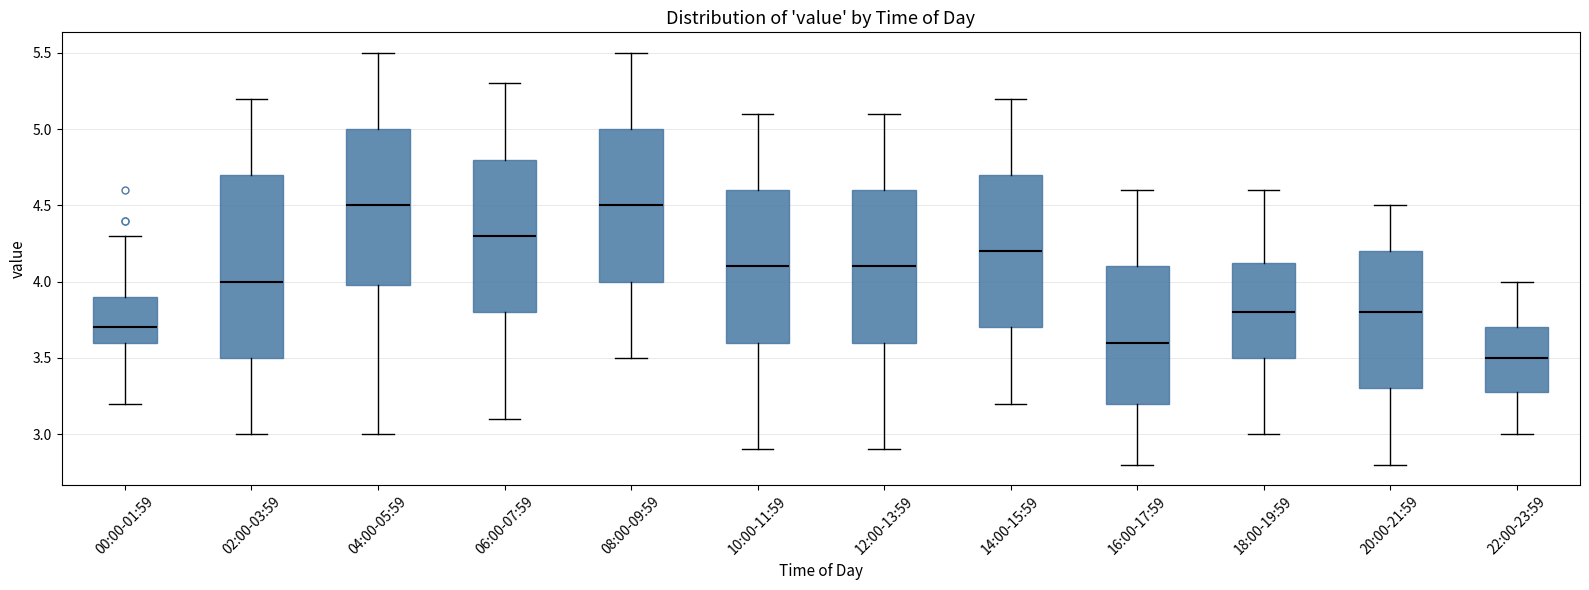

Reading left to right, read every box against the y-axis: the position of its median line, the range the box covers, and the ends of its whiskers. The values are not printed on the chart, so give them approximately, as read against the axis.

00:00-01:59: median 3.70, box 3.60 to 3.90, whiskers 3.20 to 4.30
02:00-03:59: median 4.00, box 3.50 to 4.70, whiskers 3.00 to 5.20
04:00-05:59: median 4.50, box 4.00 to 5.00, whiskers 3.00 to 5.50
06:00-07:59: median 4.30, box 3.80 to 4.80, whiskers 3.10 to 5.30
08:00-09:59: median 4.50, box 4.00 to 5.00, whiskers 3.50 to 5.50
10:00-11:59: median 4.10, box 3.60 to 4.60, whiskers 2.90 to 5.10
12:00-13:59: median 4.10, box 3.60 to 4.60, whiskers 2.90 to 5.10
14:00-15:59: median 4.20, box 3.70 to 4.70, whiskers 3.20 to 5.20
16:00-17:59: median 3.60, box 3.20 to 4.10, whiskers 2.80 to 4.60
18:00-19:59: median 3.80, box 3.50 to 4.15, whiskers 3.00 to 4.60
20:00-21:59: median 3.80, box 3.30 to 4.20, whiskers 2.80 to 4.50
22:00-23:59: median 3.50, box 3.30 to 3.70, whiskers 3.00 to 4.00